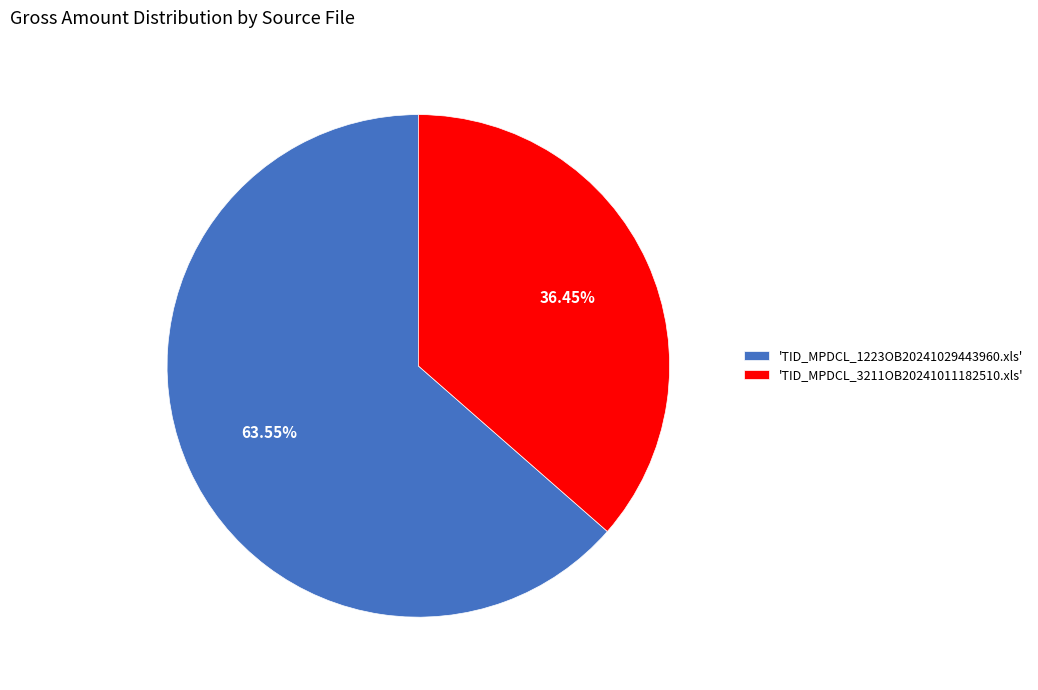

Do 'TID_MPDCL_3211OB20241011182510.xls' and 'TID_MPDCL_1223OB20241029443960.xls' together represent more than half of the pie?

Yes